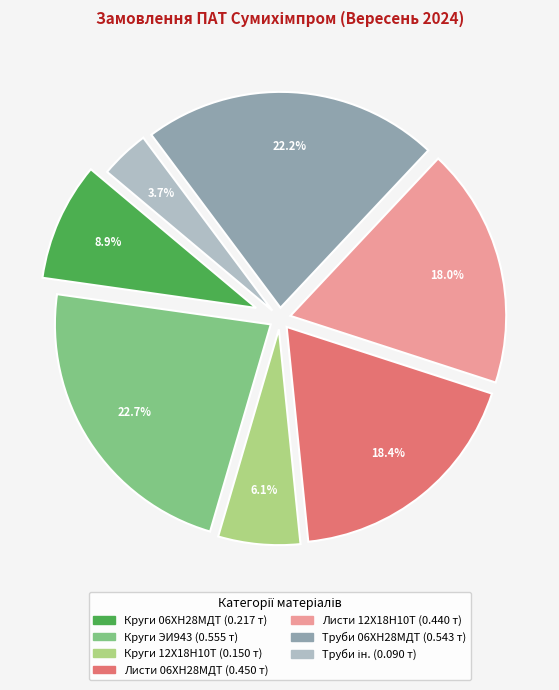

To the nearest percent, what is the average slice percentage?

14%